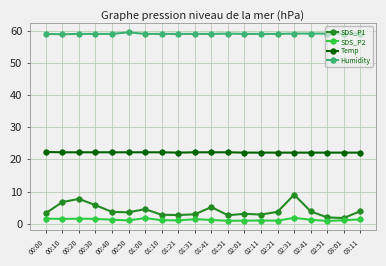

Which series changed the most between 00:00 and 01:41?

SDS_P1